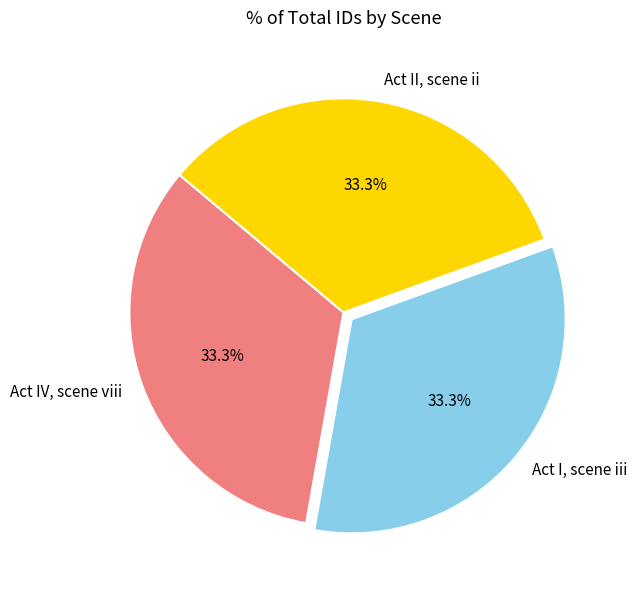

Is Act IV, scene viii the majority of the pie?

No